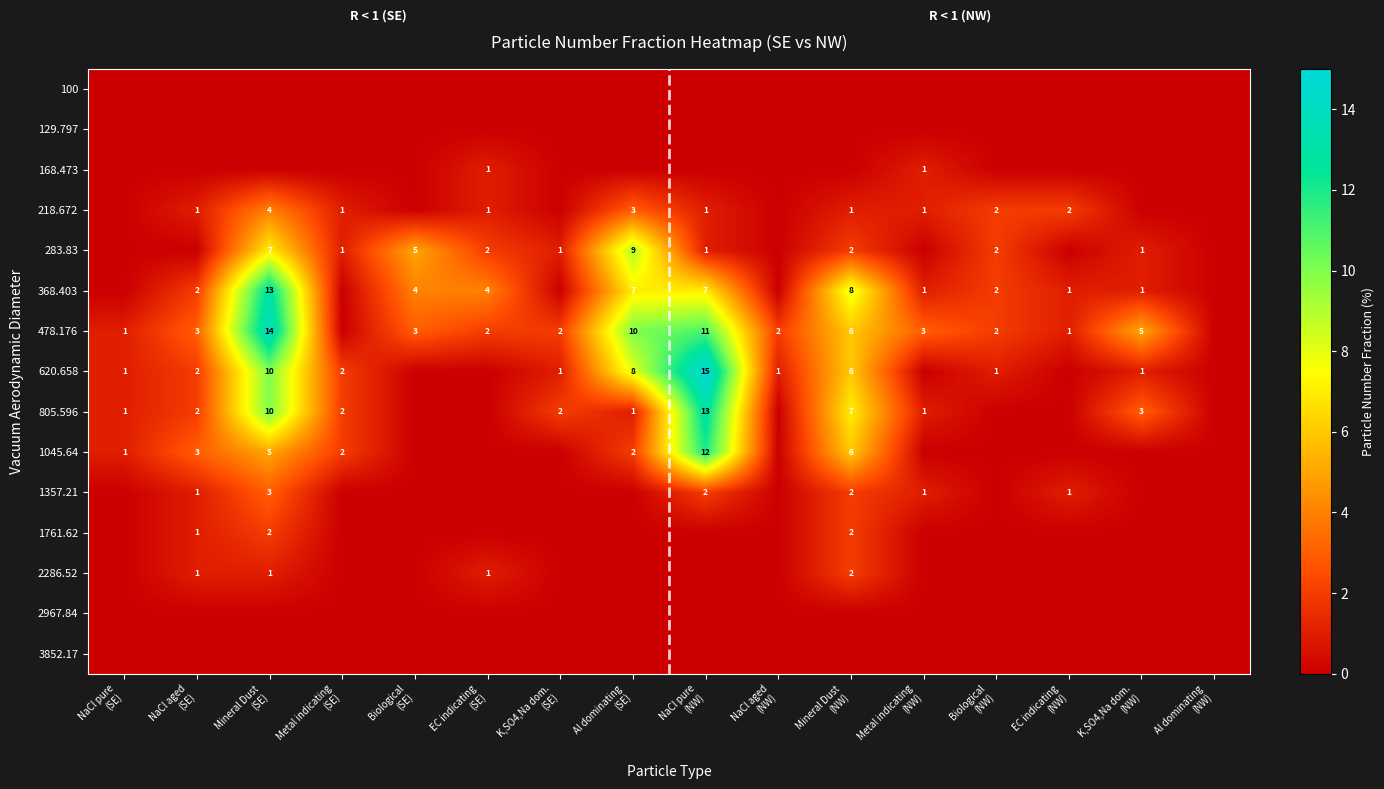

At which label does 620.658 first exceed 1?

NaCl aged (SE)